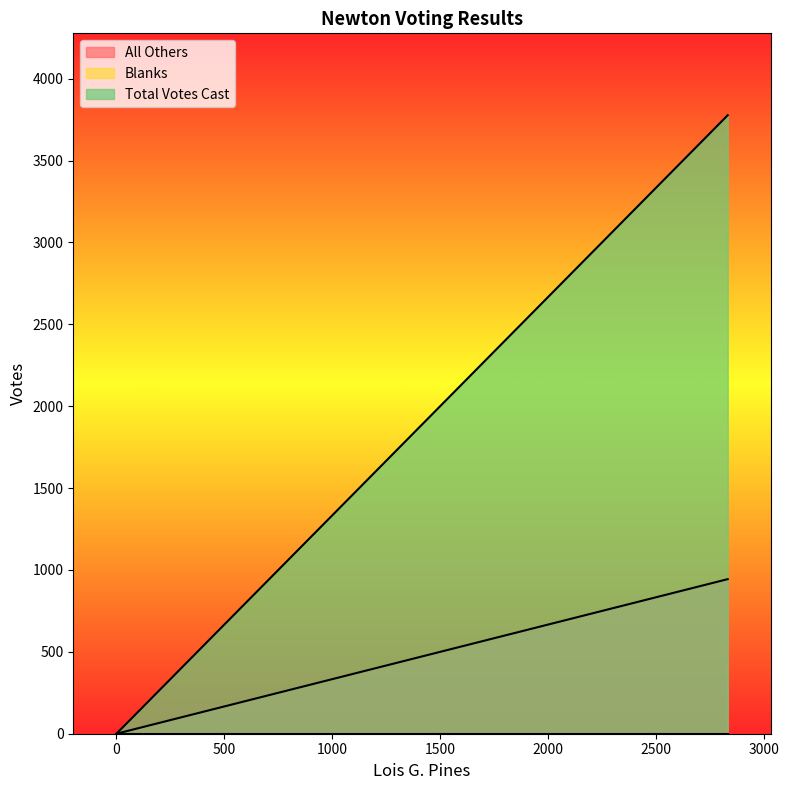

Which has a higher value, 2833 or 0?

2833